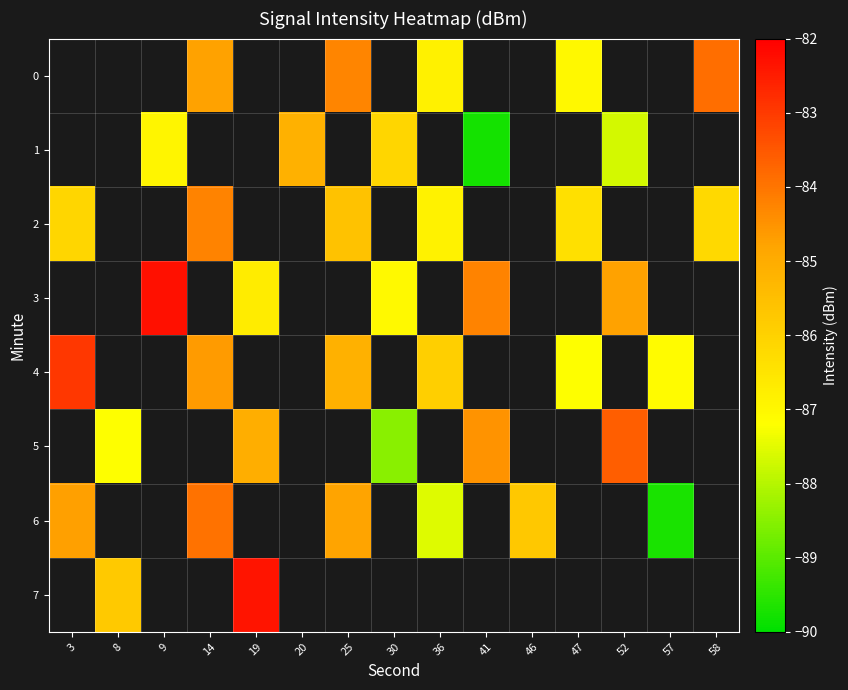

What is the difference between the maximum and minimum values in the row_2 series?

2.6